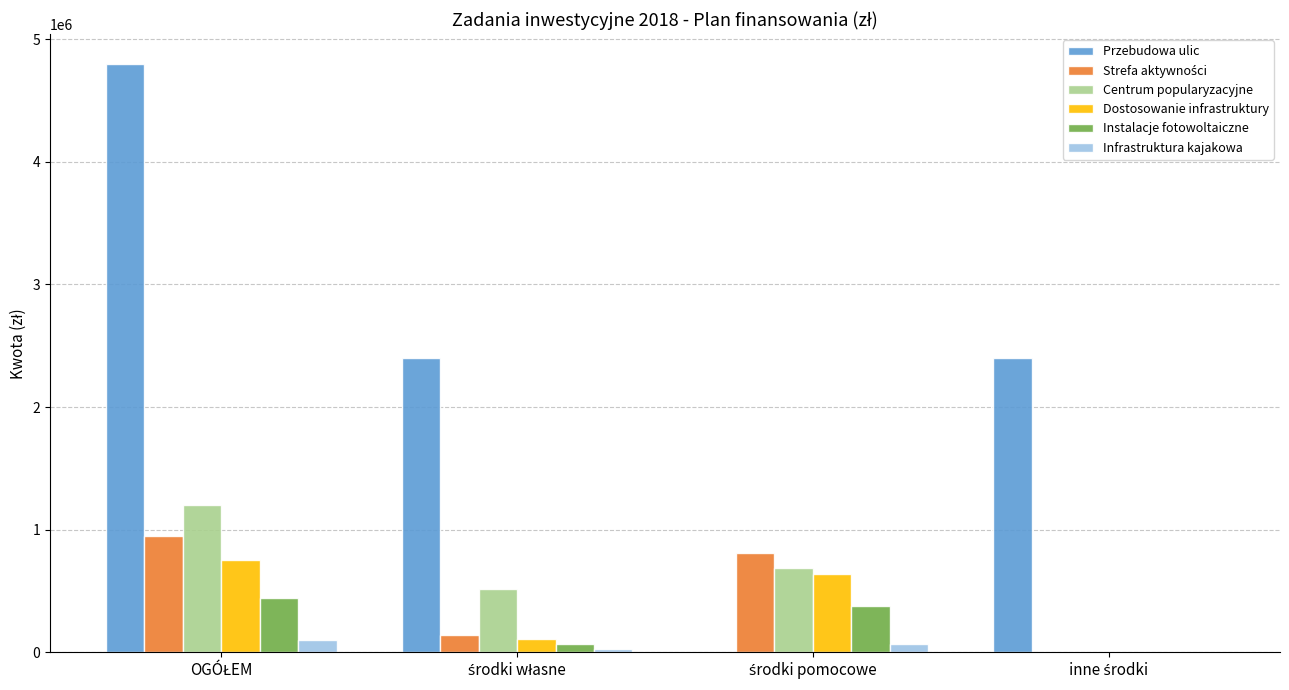

What is the sum of all Dostosowanie infrastruktury values?

1500000